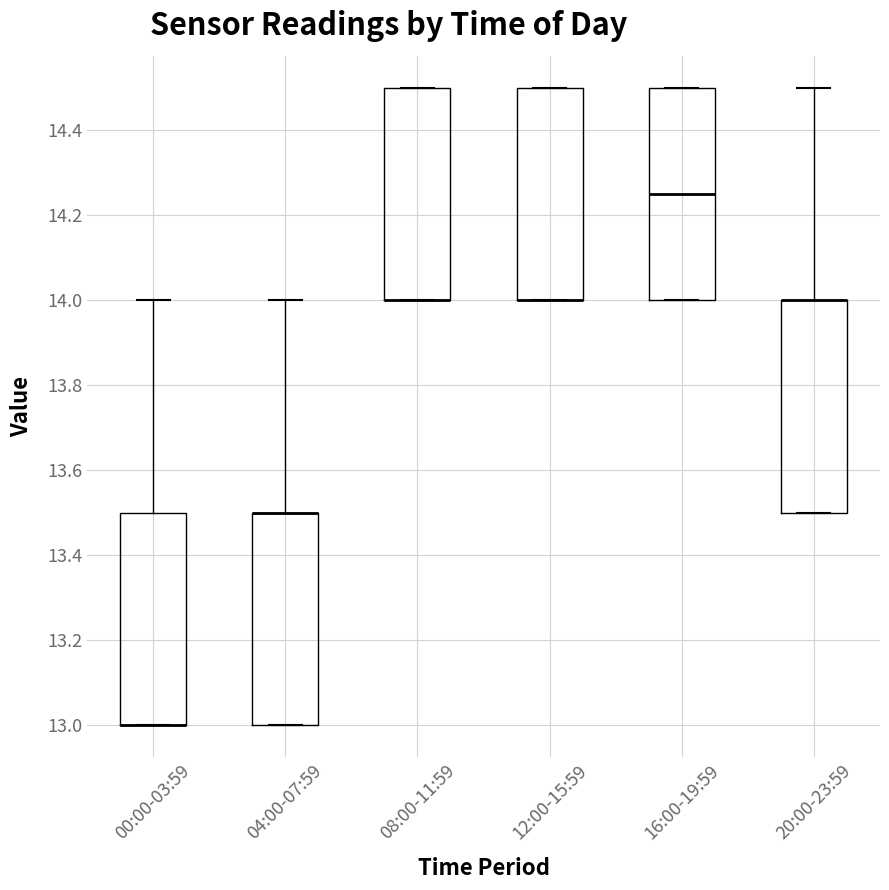

Reading left to right, read every box against the y-axis: the position of its median line, the range the box covers, and the ends of its whiskers. The values are not printed on the chart, so give them approximately, as read against the axis.

00:00-03:59: median 13.00 (drawn on the box's lower edge), box 13.00 to 13.50, whiskers 13.00 to 14.00
04:00-07:59: median 13.50 (drawn on the box's upper edge), box 13.00 to 13.50, whiskers 13.00 to 14.00
08:00-11:59: median 14.00 (drawn on the box's lower edge), box 14.00 to 14.50, whiskers 14.00 to 14.50
12:00-15:59: median 14.00 (drawn on the box's lower edge), box 14.00 to 14.50, whiskers 14.00 to 14.50
16:00-19:59: median 14.26, box 14.00 to 14.50, whiskers 14.00 to 14.50
20:00-23:59: median 14.00 (drawn on the box's upper edge), box 13.50 to 14.00, whiskers 13.50 to 14.50